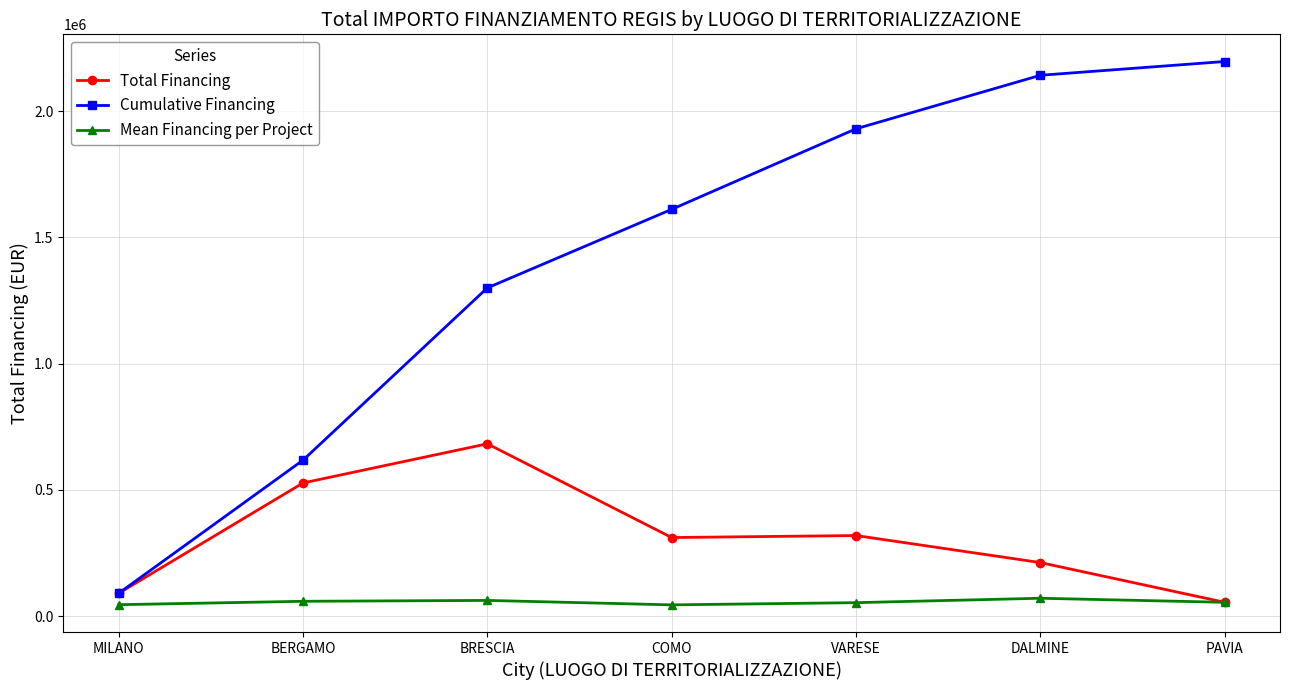

What is the label of the 6th point from the left?

DALMINE